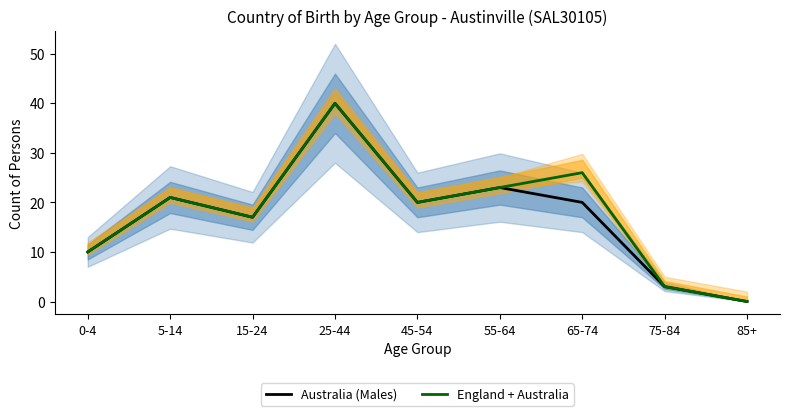

Is the value of Australia (Males) at 85+ greater than the value of England + Australia at 85+?

No